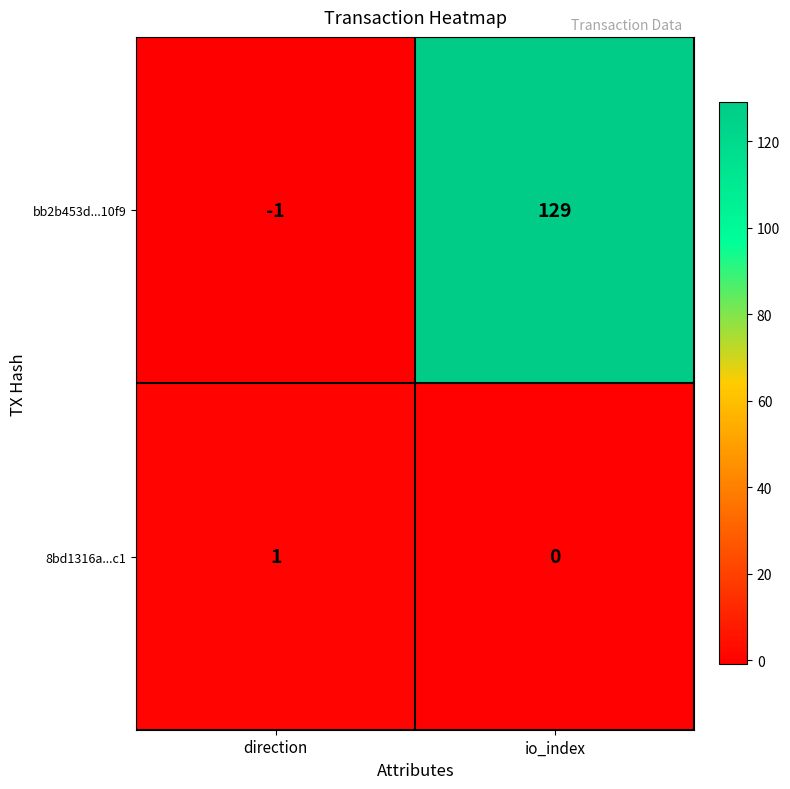

Reading left to right, what are all the values shown in this chart?

bb2b453d...10f9: -1	129
8bd1316a...c1: 1	0